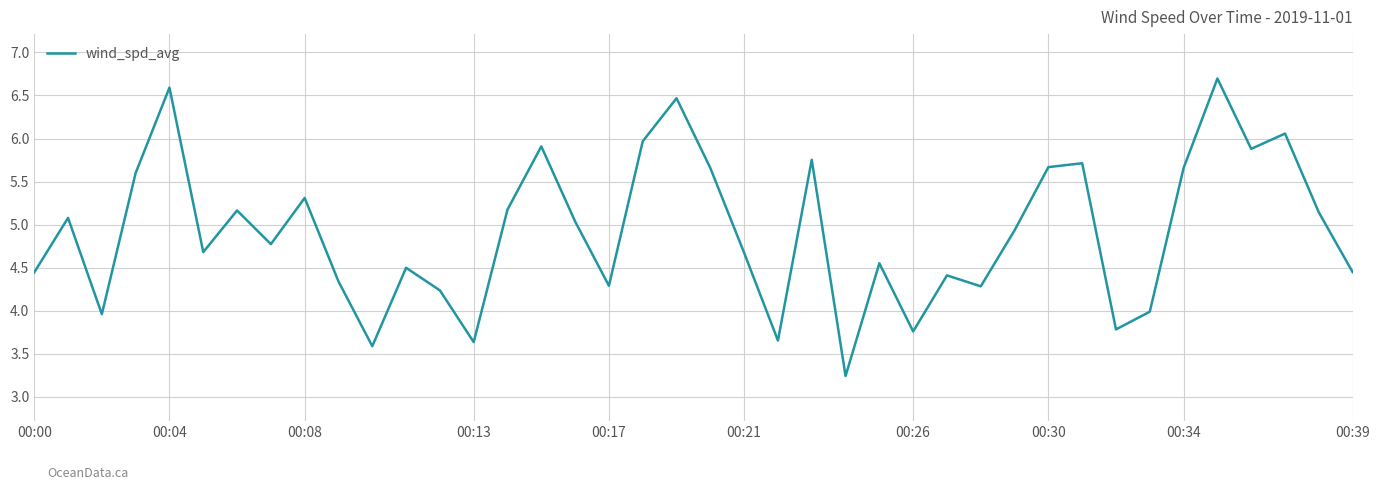

What is the greatest value displayed?

6.7